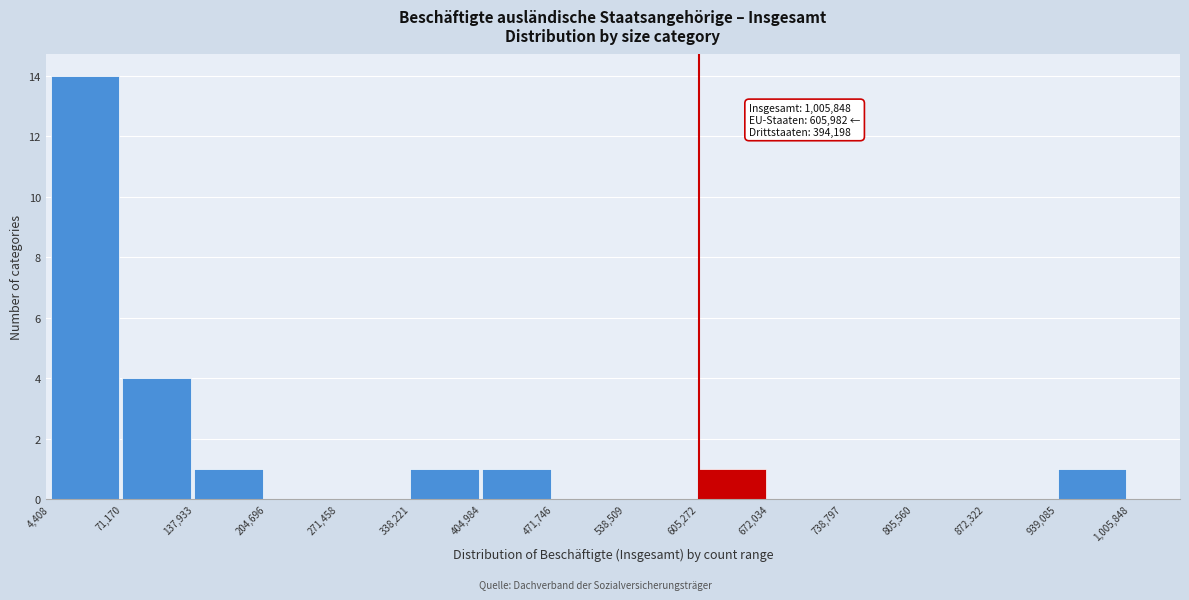

Over which range of the x-axis is the bar tallest?

4,408 to 71,170